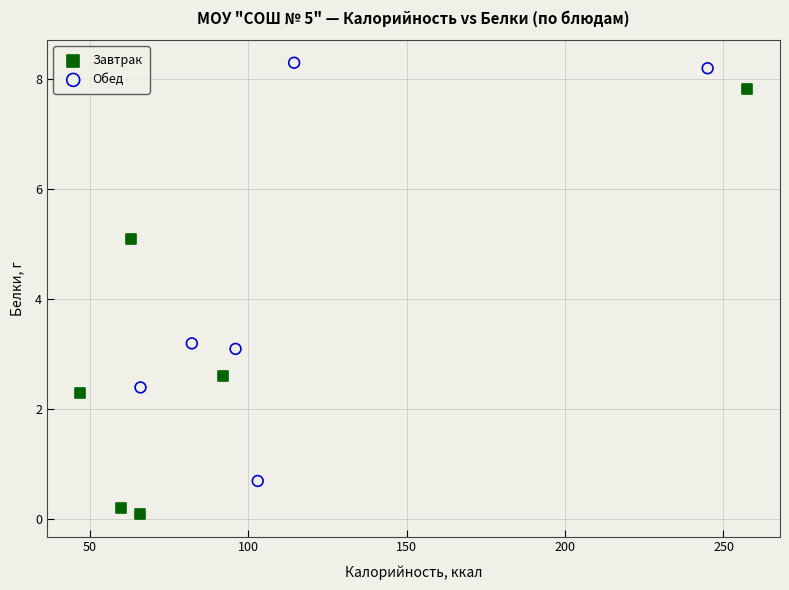

Which series contains the highest Y value?

Обед